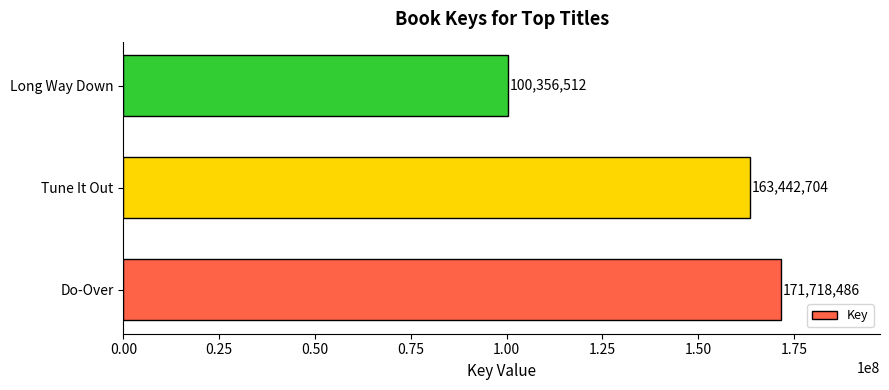

What is the smallest value displayed?

100356512